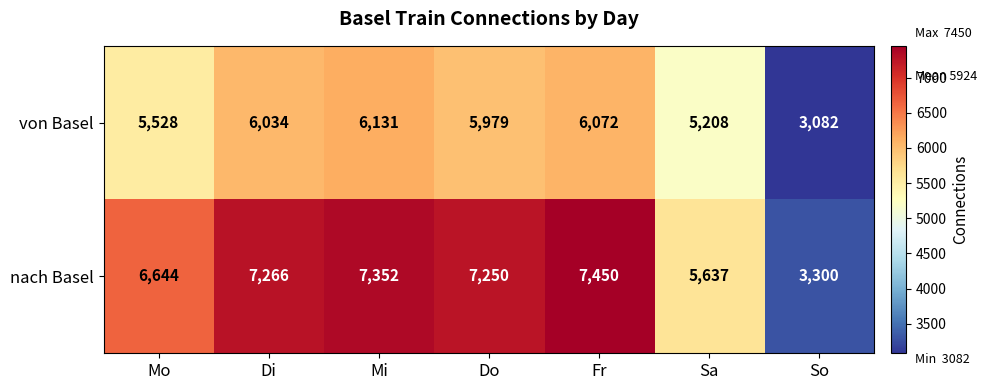

What is the minimum value for von Basel?

3082